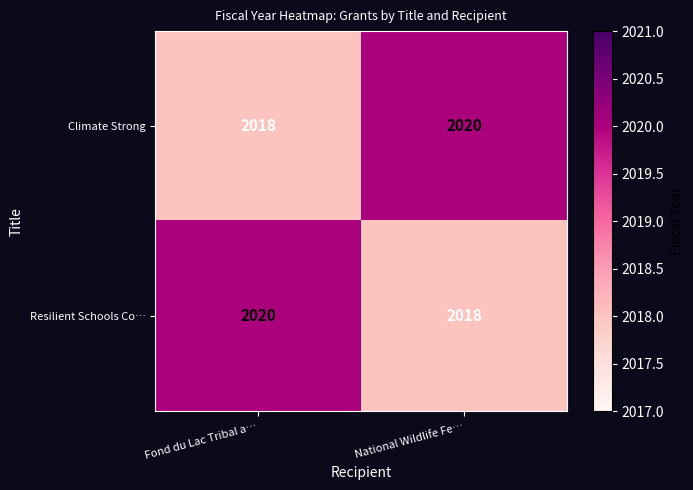

At how many categories does at least one series exceed 2019?

2